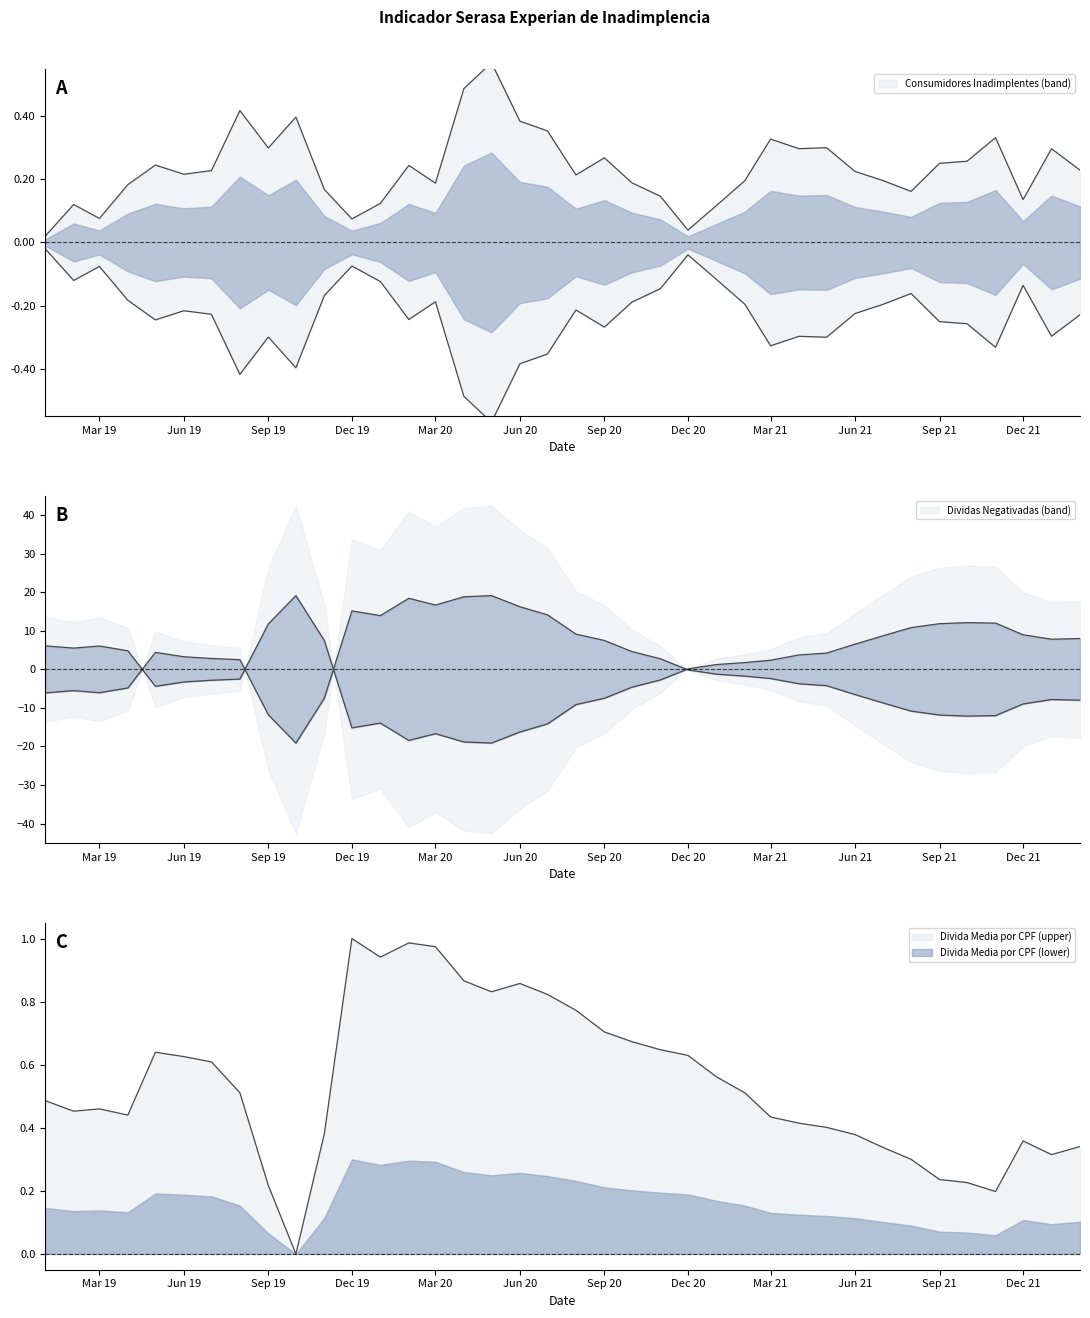

List the labels in order of Divida Media por CPF value, largest first.

2019-12, 2020-02, 2020-03, 2020-01, 2020-04, 2020-06, 2020-05, 2020-07, 2020-08, 2020-09, 2020-10, 2020-11, 2019-05, 2020-12, 2019-06, 2019-07, 2021-01, 2019-08, 2021-02, 2019-01, 2019-03, 2019-02, 2019-04, 2021-03, 2021-04, 2021-05, 2019-11, 2021-06, 2021-12, 2022-02, 2021-07, 2022-01, 2021-08, 2021-09, 2021-10, 2019-09, 2021-11, 2019-10